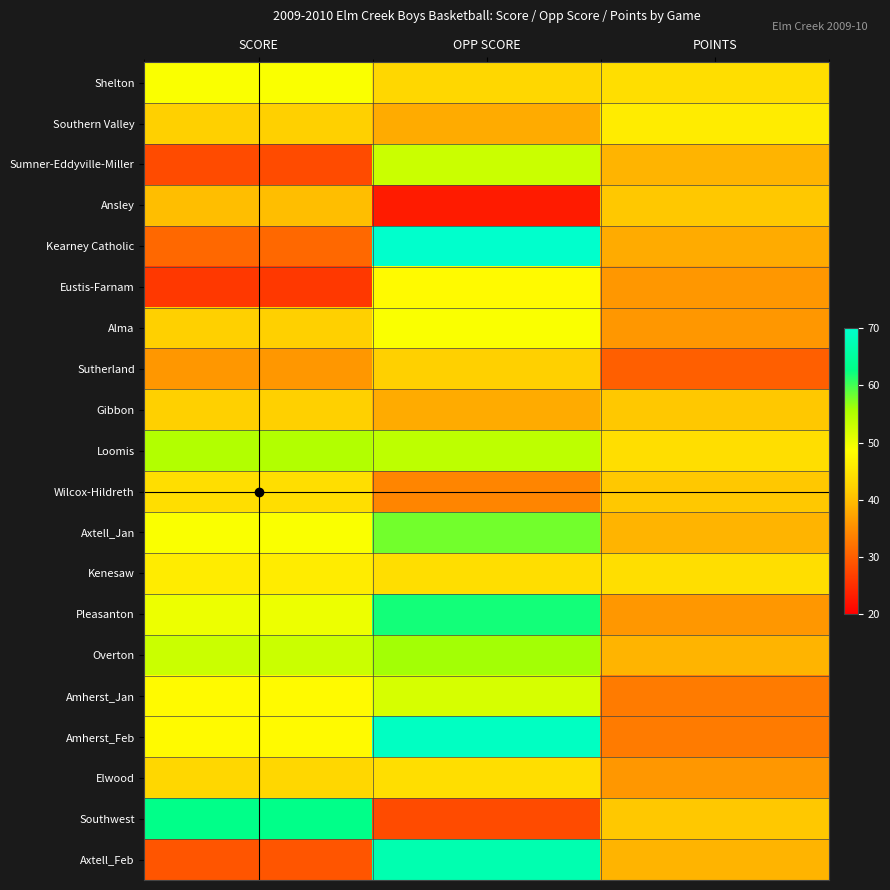

Rank the series at OPP SCORE from lowest to highest value.

Ansley, Southwest, Wilcox-Hildreth, Southern Valley, Gibbon, Sutherland, Shelton, Kenesaw, Elwood, Eustis-Farnam, Alma, Amherst_Jan, Sumner-Eddyville-Miller, Loomis, Overton, Axtell_Jan, Pleasanton, Axtell_Feb, Amherst_Feb, Kearney Catholic